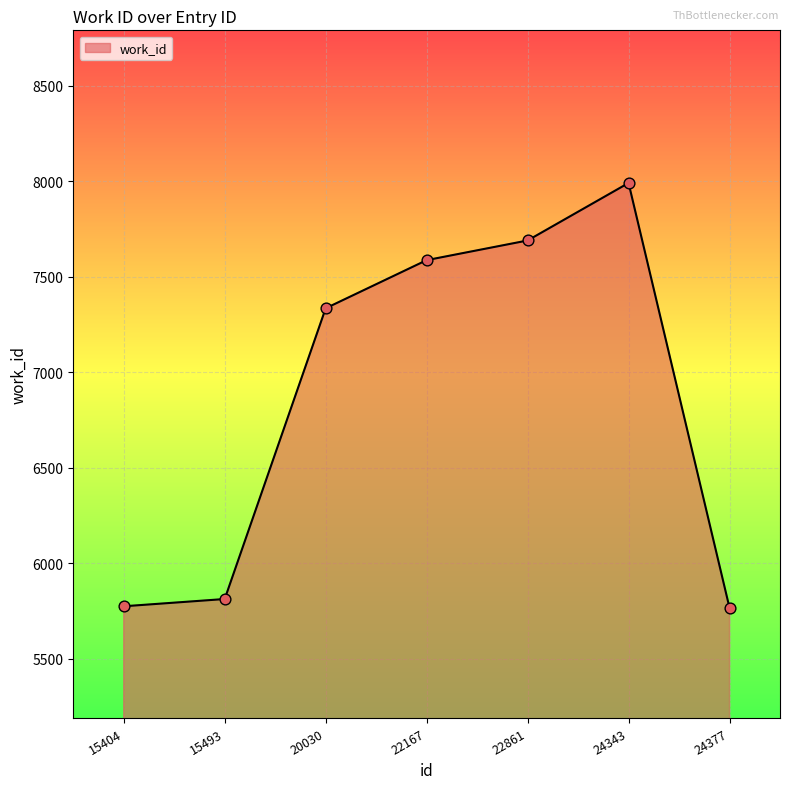

What is the ratio of the value at 22861 to the value at 22167?

1.0